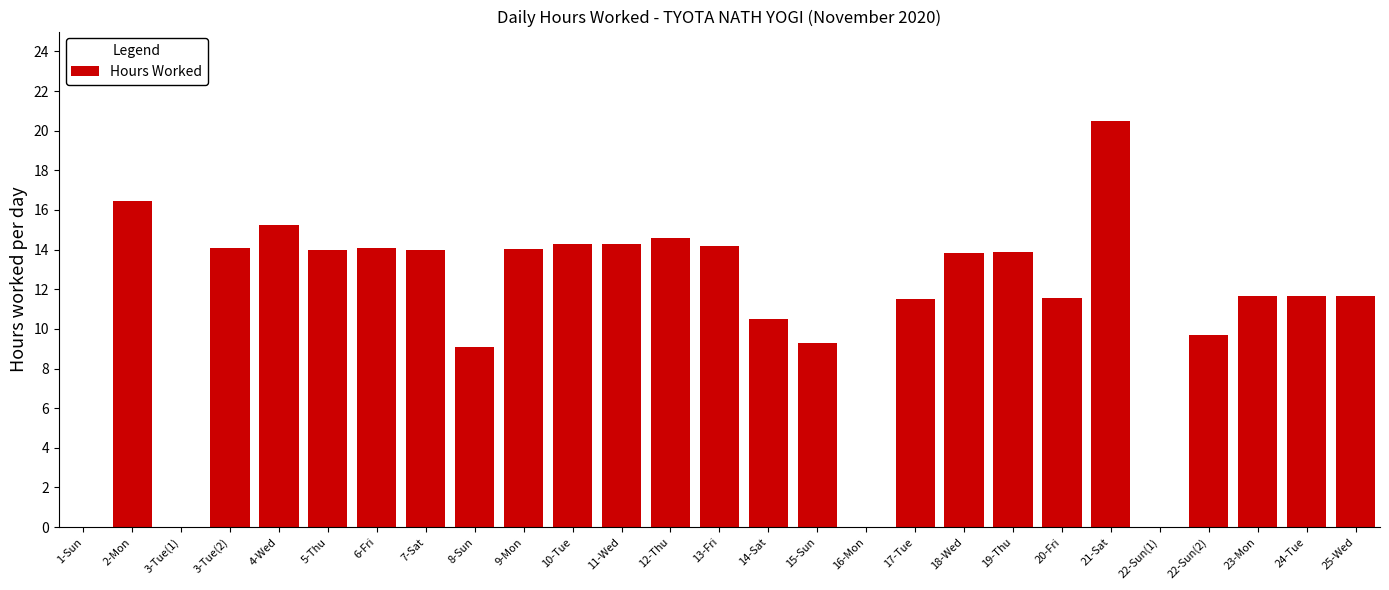

Is it true that the value at 12-Thu is 5.6?

False